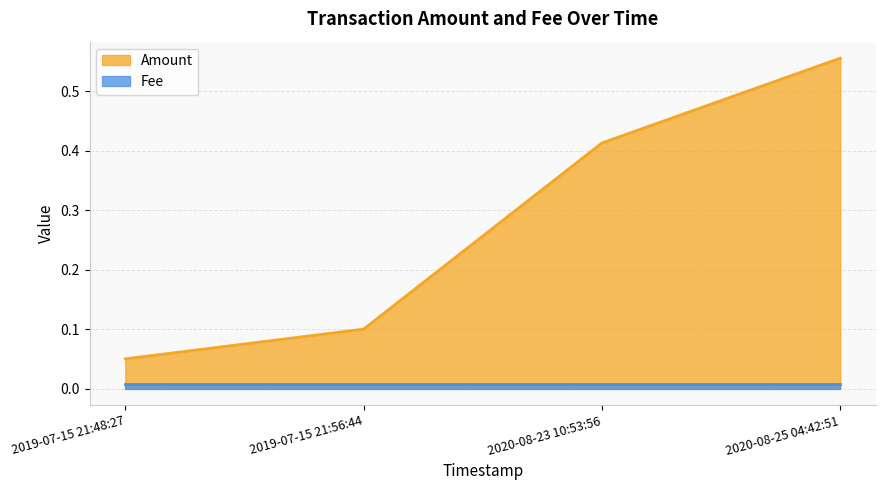

Where is the data nearest to the value 0?

2019-07-15 21:48:27